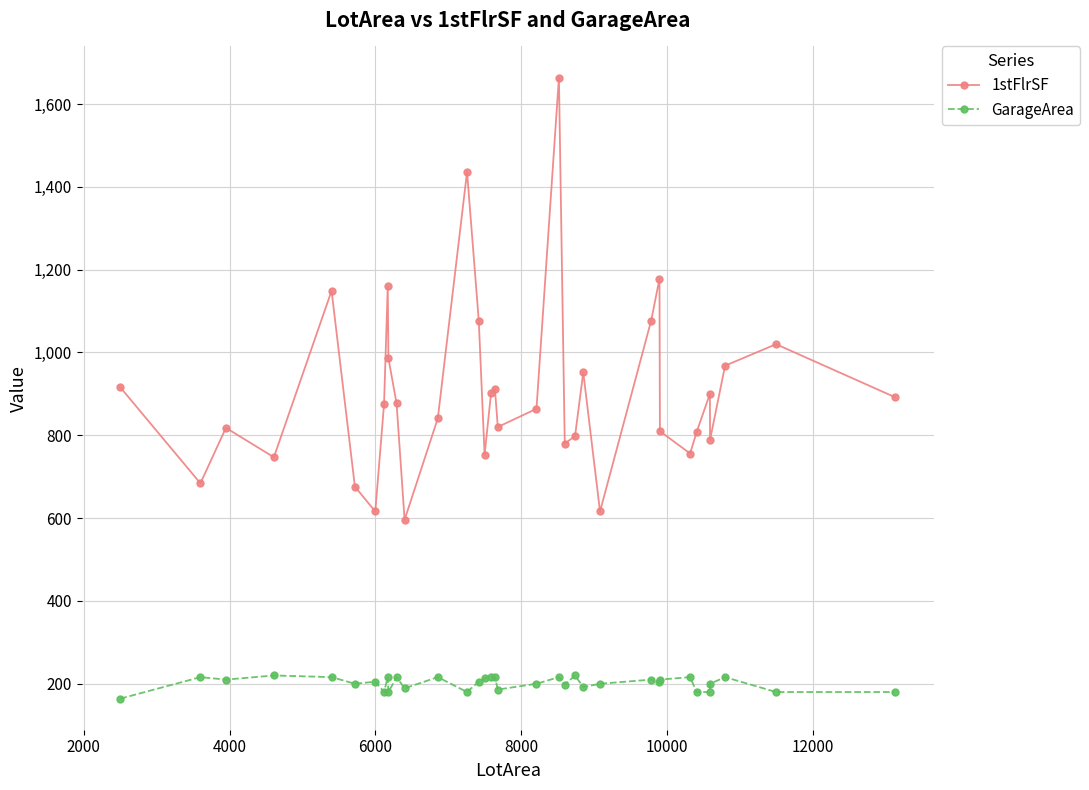

True or false: GarageArea has more than 0 interior local peaks.

True